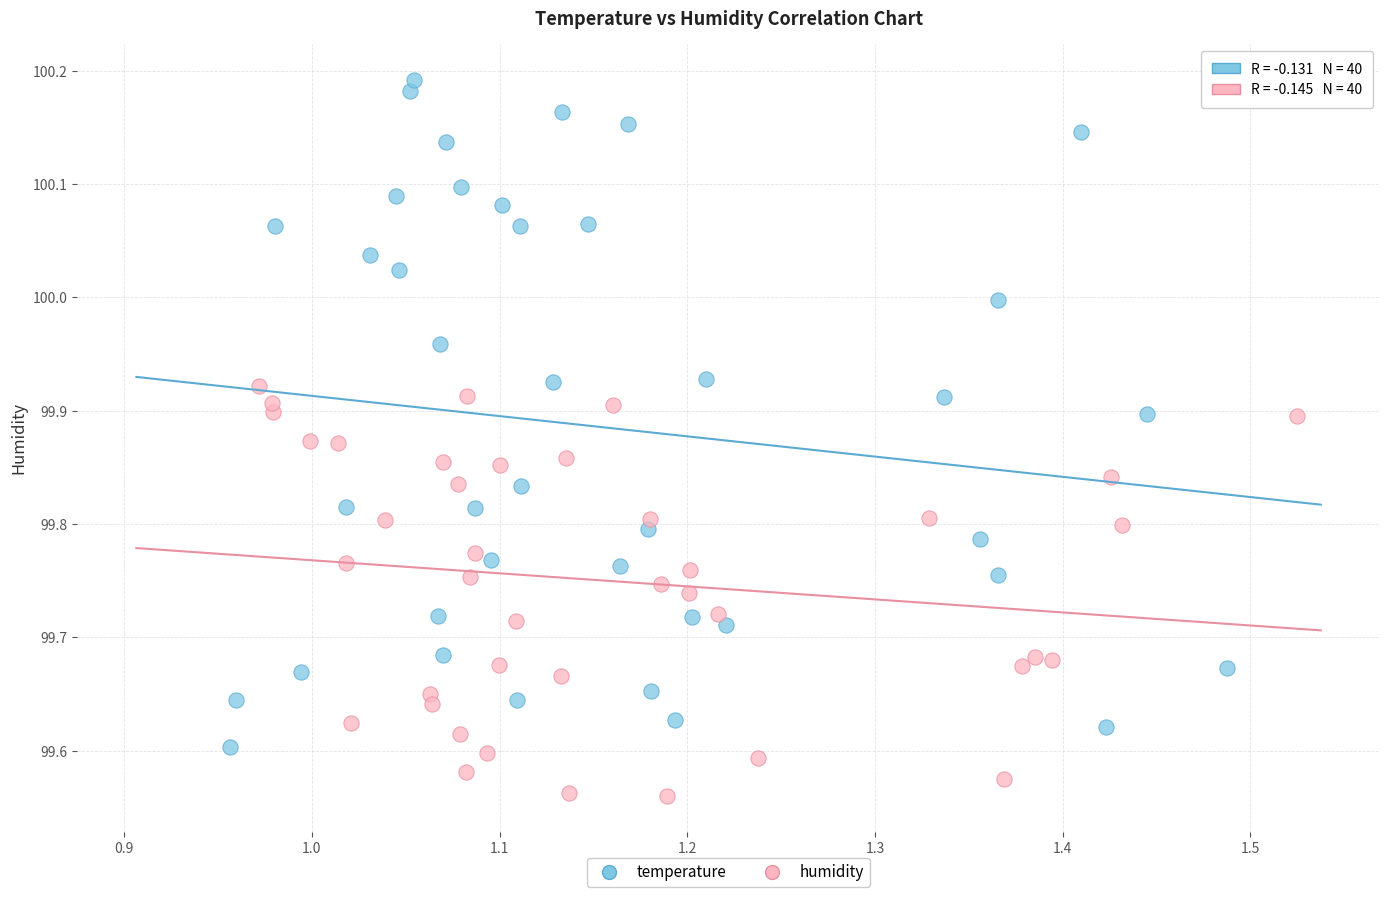

Which series contains the lowest Y value?

humidity